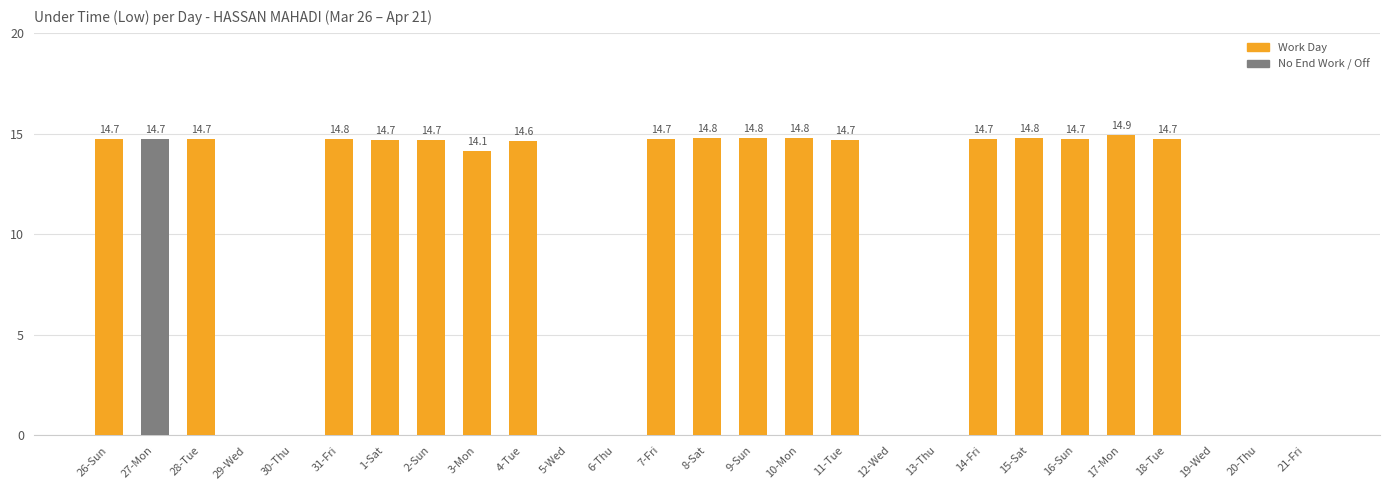

How many data points does each series have?

27